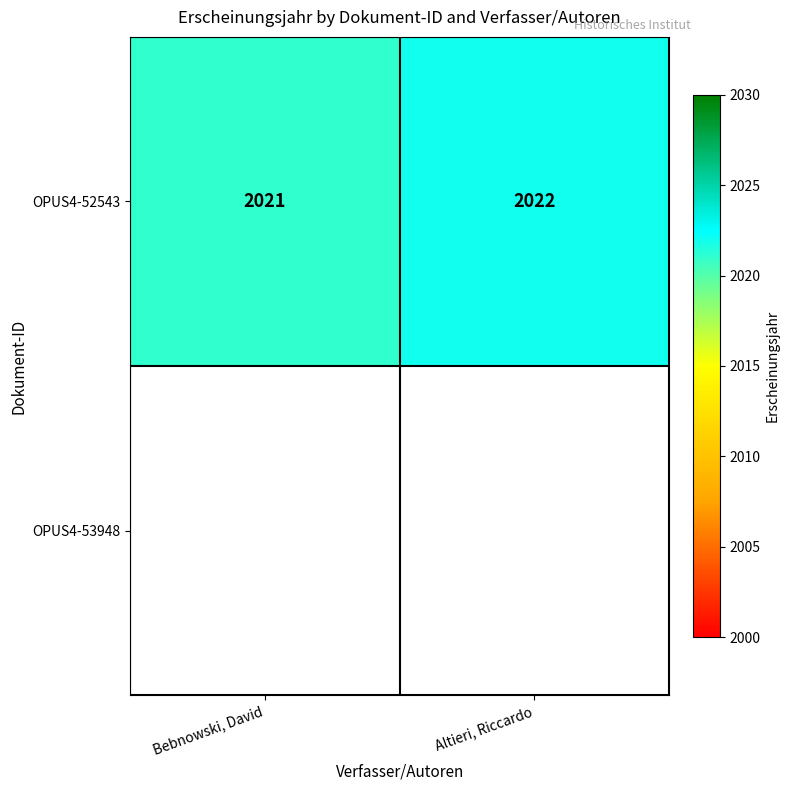

How many series are shown in this chart?

2